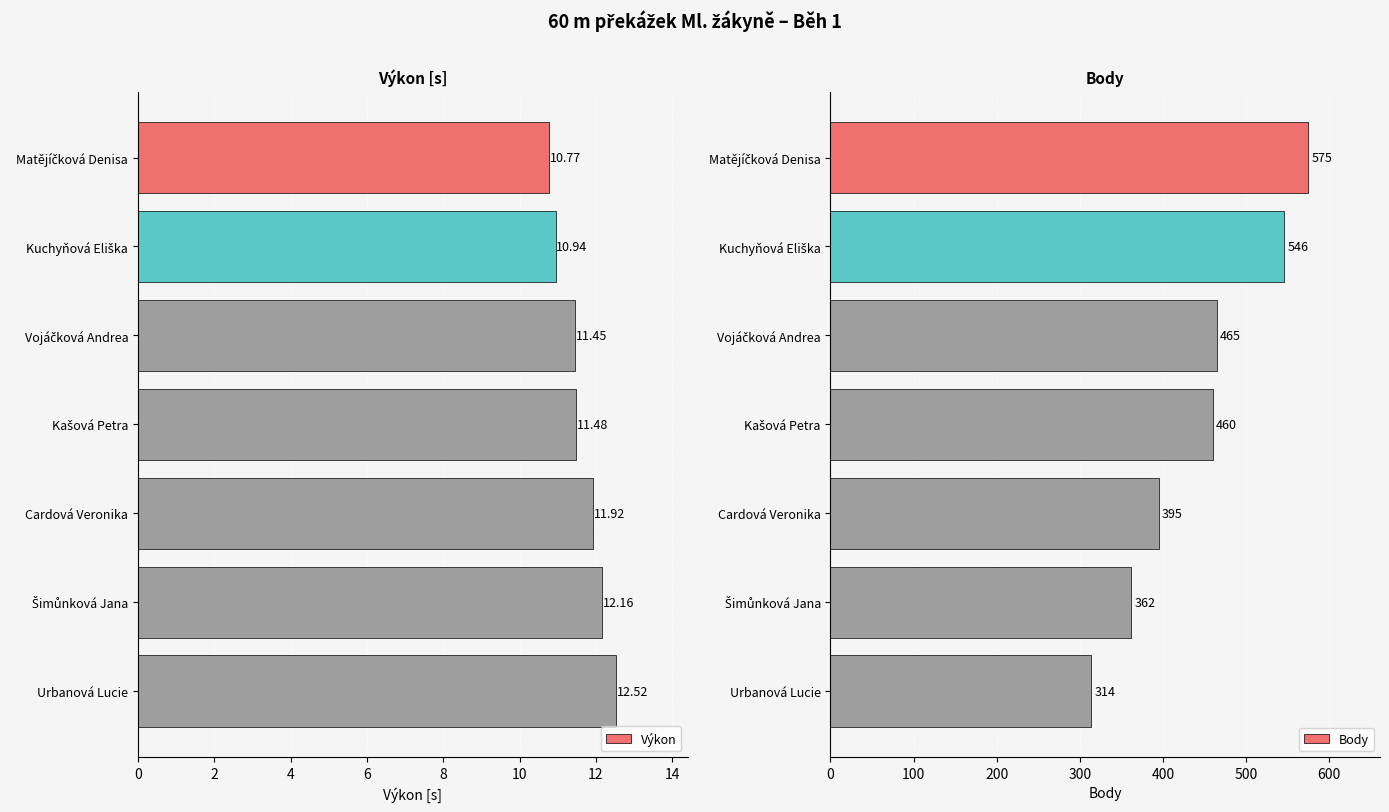

What are all the series names shown in the legend?

Výkon, Body